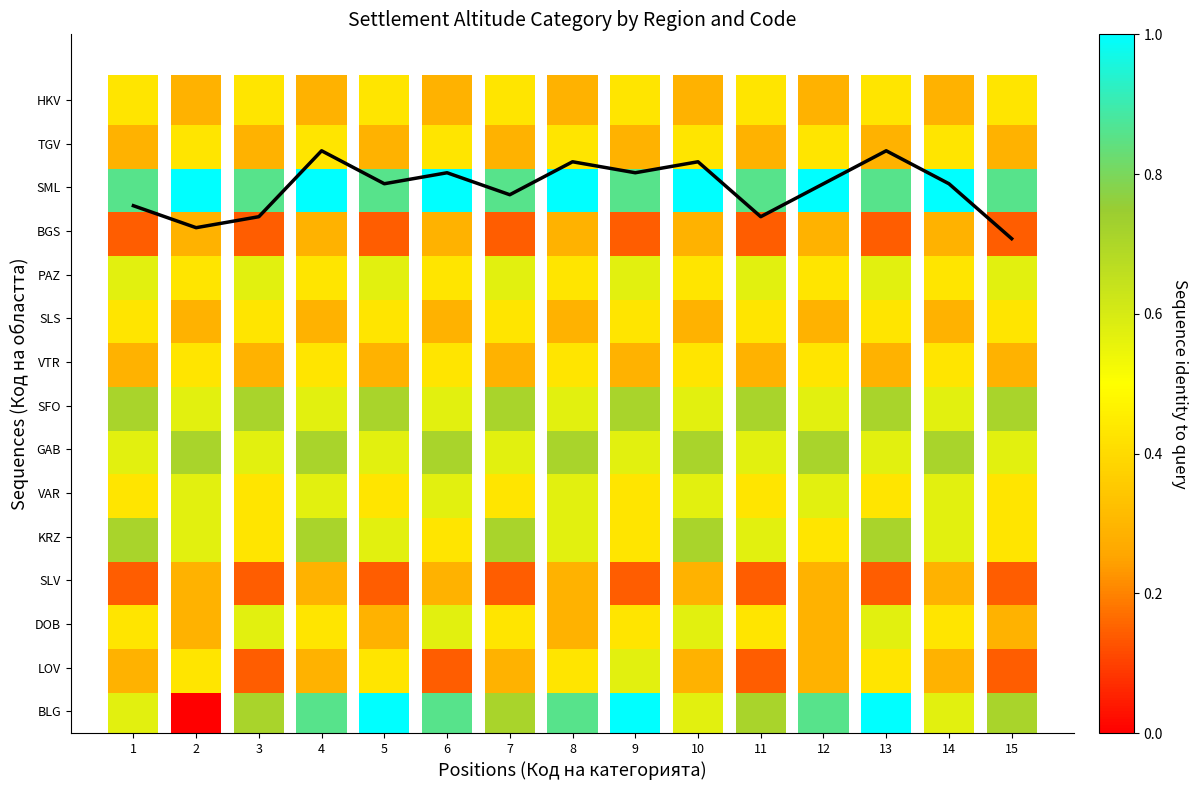

What is the ratio of the value at 10 to the value at 6?

1.0